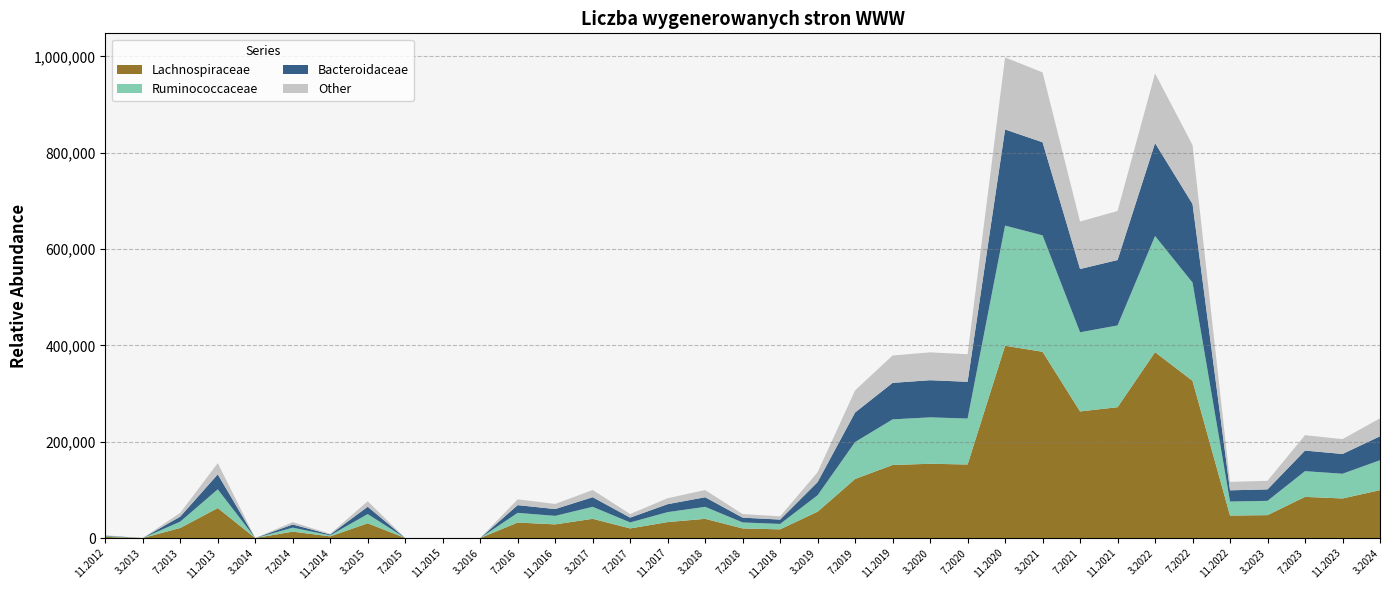

What is the maximum value for Lachnospiraceae?

399209.2